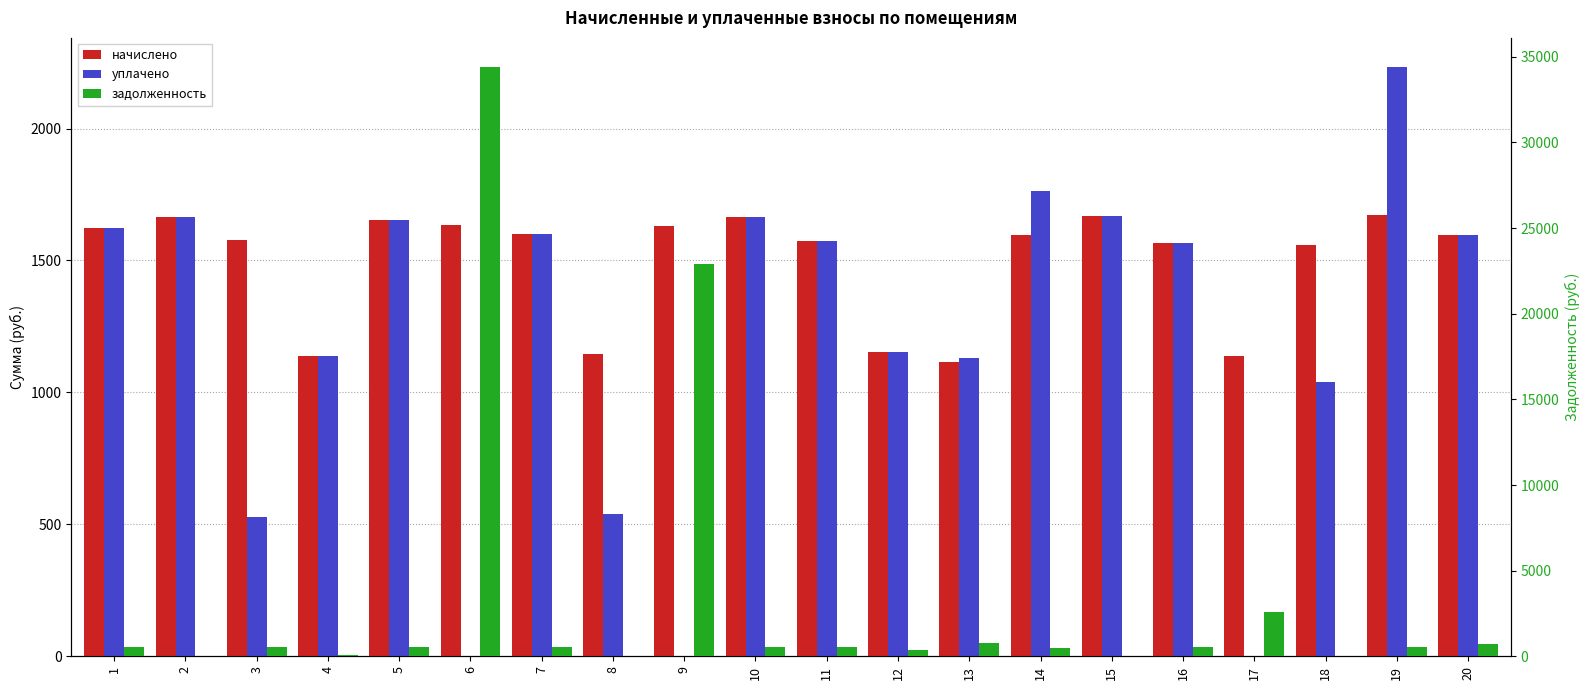

What are all the series names shown in the legend?

начислено, уплачено, задолженность